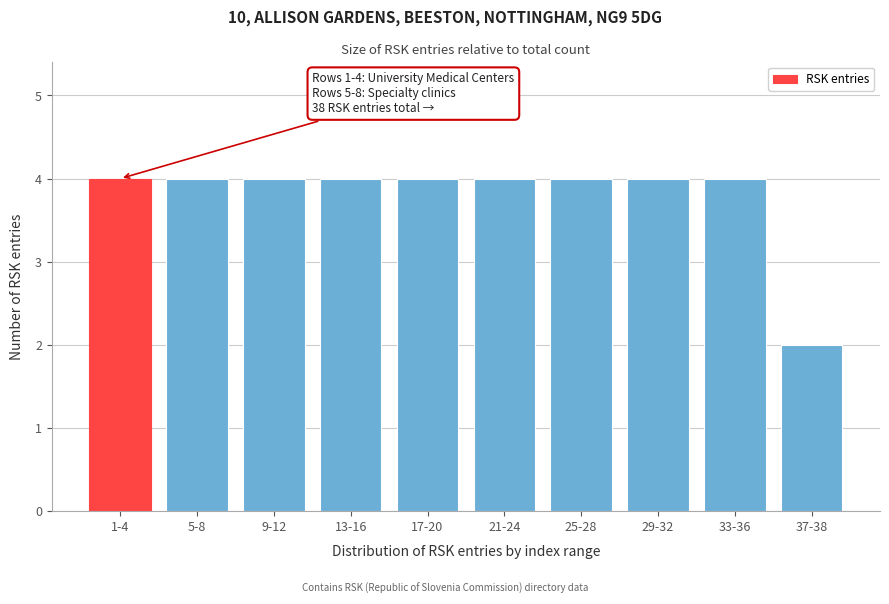

Reading left to right, transcribe all the data shown in this chart.

4	4	4	4	4	4	4	4	4	2